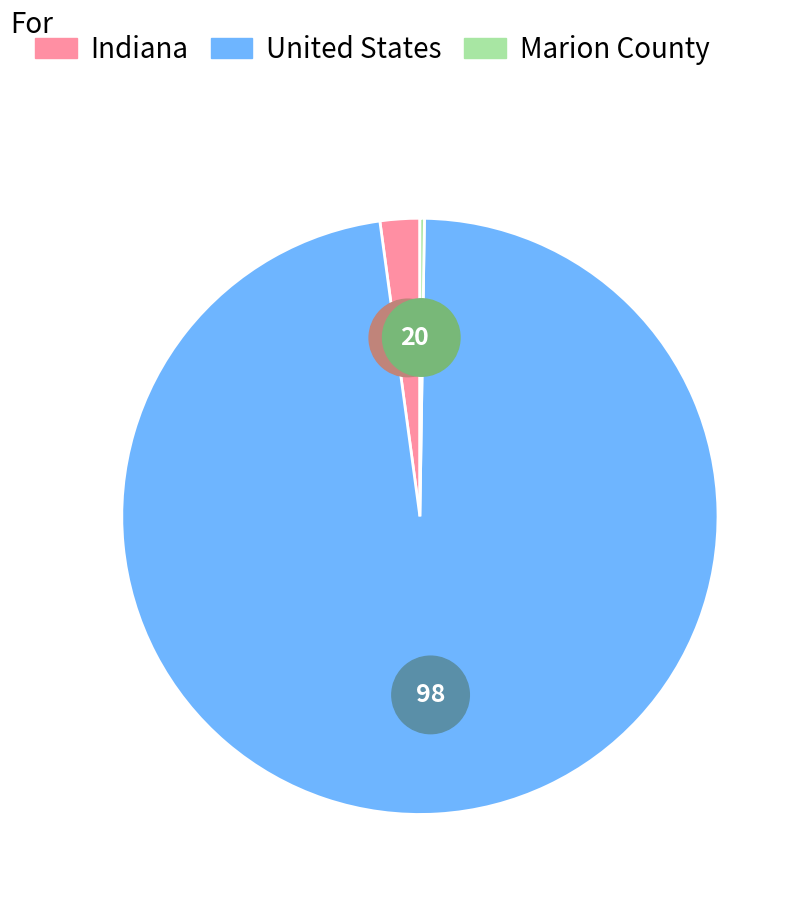

To the nearest percent, what is the difference between the largest and smallest slice percentages?

97%